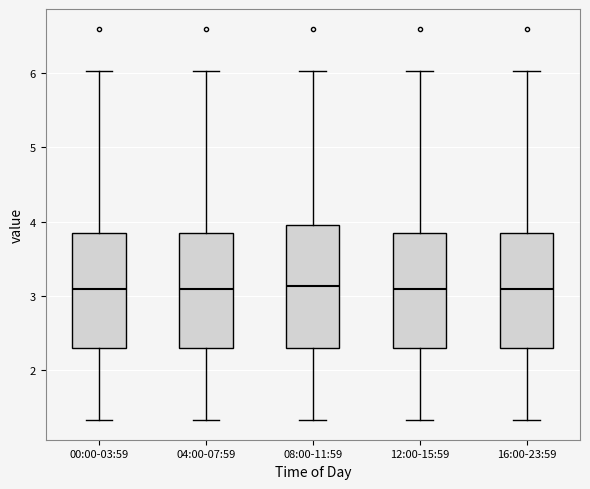

Reading left to right, transcribe this box plot: for each box, give where its median line is, the range the box spans, and where its two whiskers end, as read against the y-axis. The values are not printed on the chart, so give them approximately, as read against the axis.

00:00-03:59: median 3.1, box 2.3 to 3.8, whiskers 1.3 to 6.0
04:00-07:59: median 3.1, box 2.3 to 3.8, whiskers 1.3 to 6.0
08:00-11:59: median 3.1, box 2.3 to 4.0, whiskers 1.3 to 6.0
12:00-15:59: median 3.1, box 2.3 to 3.8, whiskers 1.3 to 6.0
16:00-23:59: median 3.1, box 2.3 to 3.8, whiskers 1.3 to 6.0